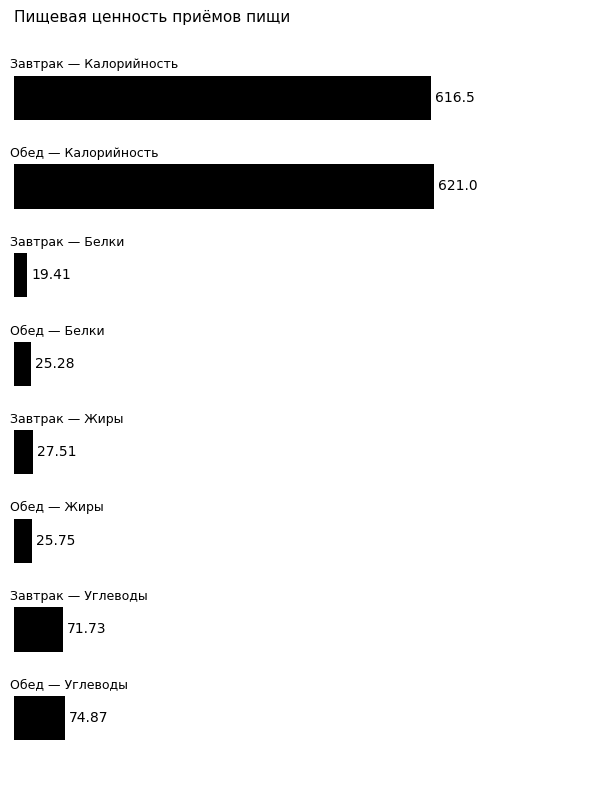

How many bars are there in total?

8